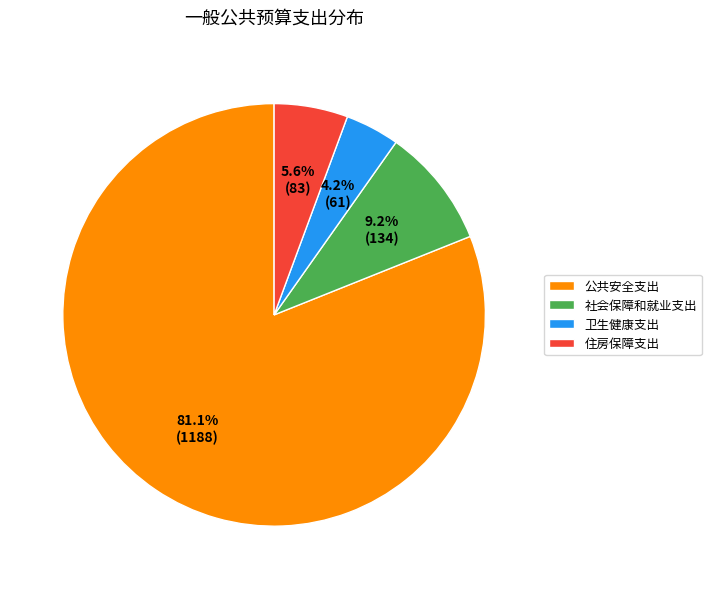

How many slices are in this pie chart?

4